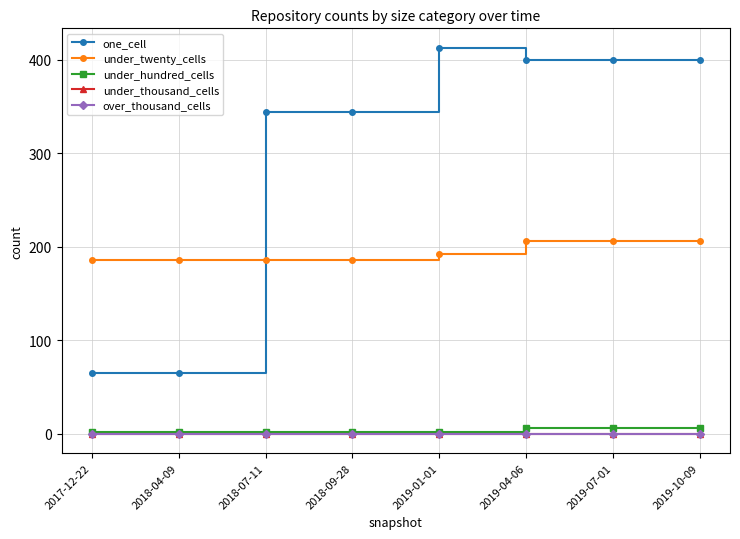

Reading left to right, what are all the values shown in this chart?

one_cell: 2017-12-22=65	2018-04-09=65	2018-07-11=344	2018-09-28=344	2019-01-01=413	2019-04-06=400	2019-07-01=400	2019-10-09=400
under_twenty_cells: 2017-12-22=186	2018-04-09=186	2018-07-11=186	2018-09-28=186	2019-01-01=192	2019-04-06=206	2019-07-01=206	2019-10-09=206
under_hundred_cells: 2017-12-22=2	2018-04-09=2	2018-07-11=2	2018-09-28=2	2019-01-01=2	2019-04-06=6	2019-07-01=6	2019-10-09=6
under_thousand_cells: 2017-12-22=0	2018-04-09=0	2018-07-11=0	2018-09-28=0	2019-01-01=0	2019-04-06=0	2019-07-01=0	2019-10-09=0
over_thousand_cells: 2017-12-22=0	2018-04-09=0	2018-07-11=0	2018-09-28=0	2019-01-01=0	2019-04-06=0	2019-07-01=0	2019-10-09=0